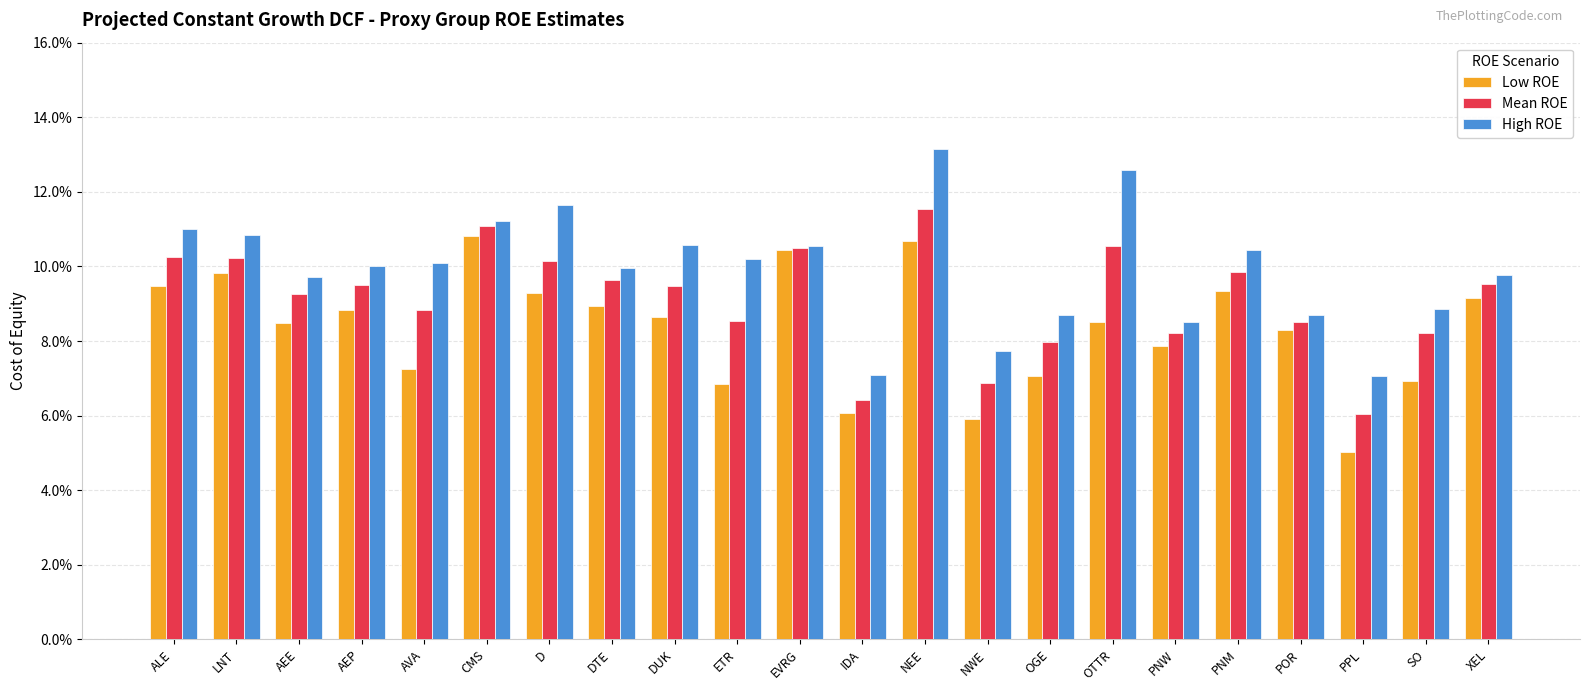

Are the bars grouped side by side (vs. stacked)?

Yes